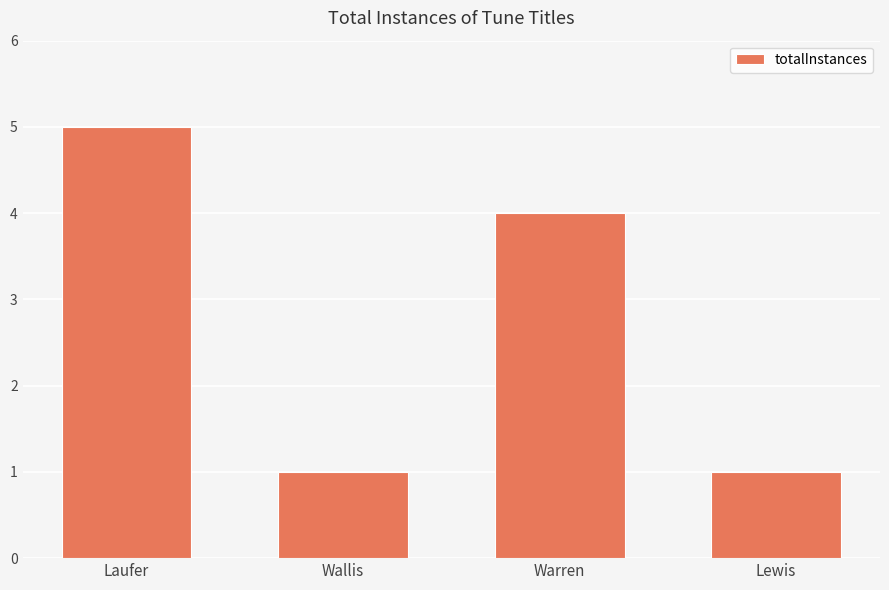

How many values are below 4?

2